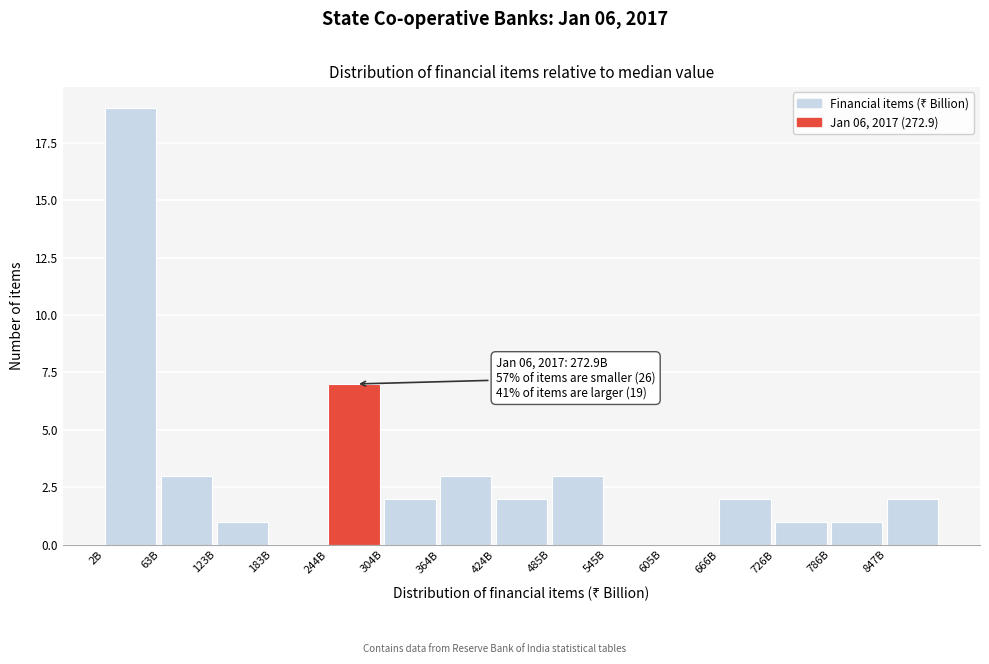

Reading left to right, transcribe all the data shown in this chart.

2B=19	63B=3	123B=1	183B=0	244B=7	304B=2	364B=3	424B=2	485B=3	545B=0	605B=0	666B=2	726B=1	786B=1	847B=2